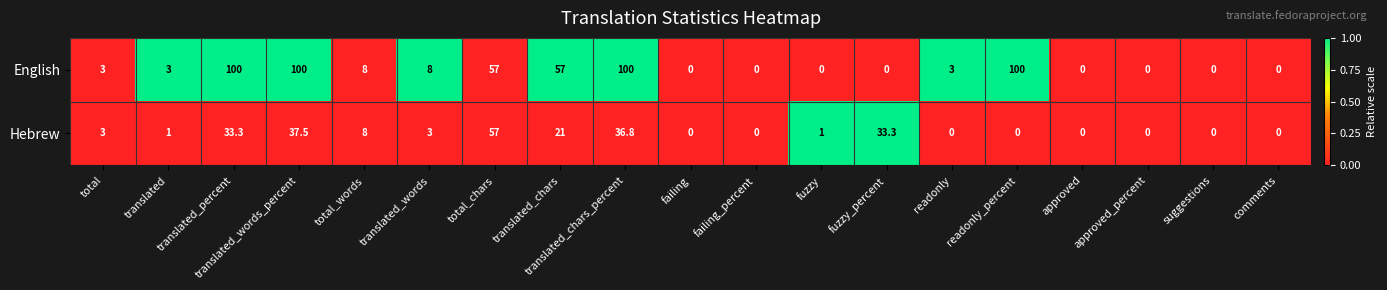

Read the English value at translated_words.

8.0